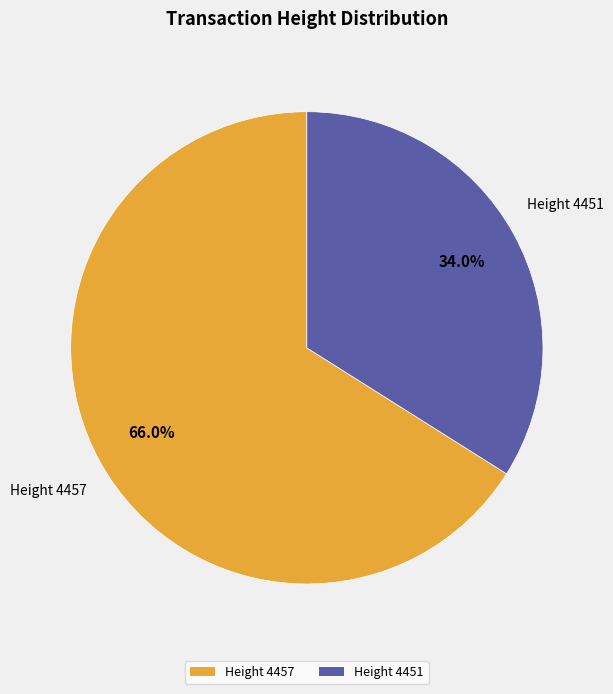

What is the largest slice in the pie chart?

Height 4457